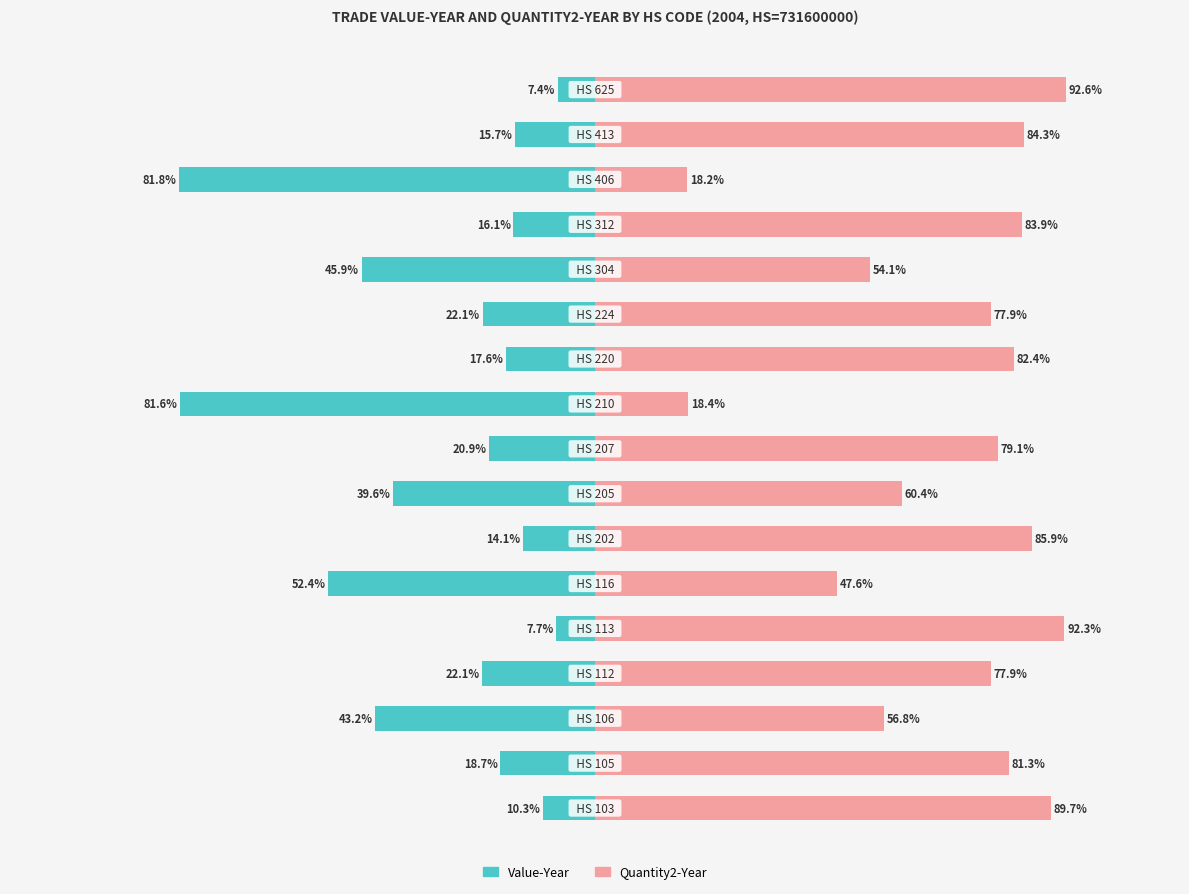

Does the chart contain stacked bars?

No